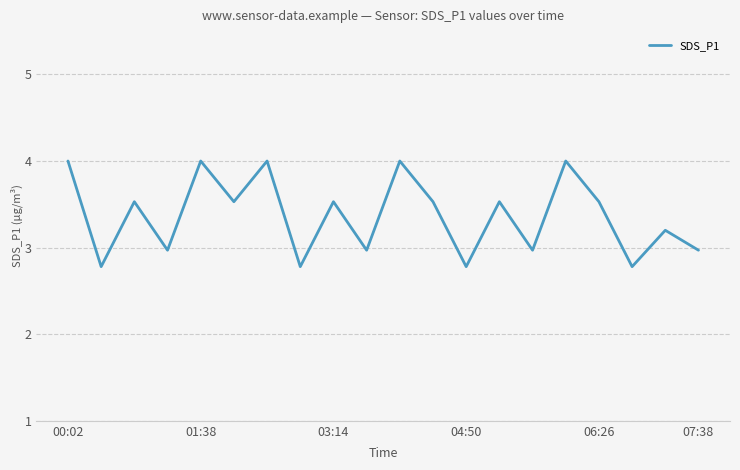

What is the greatest value displayed?

4.0